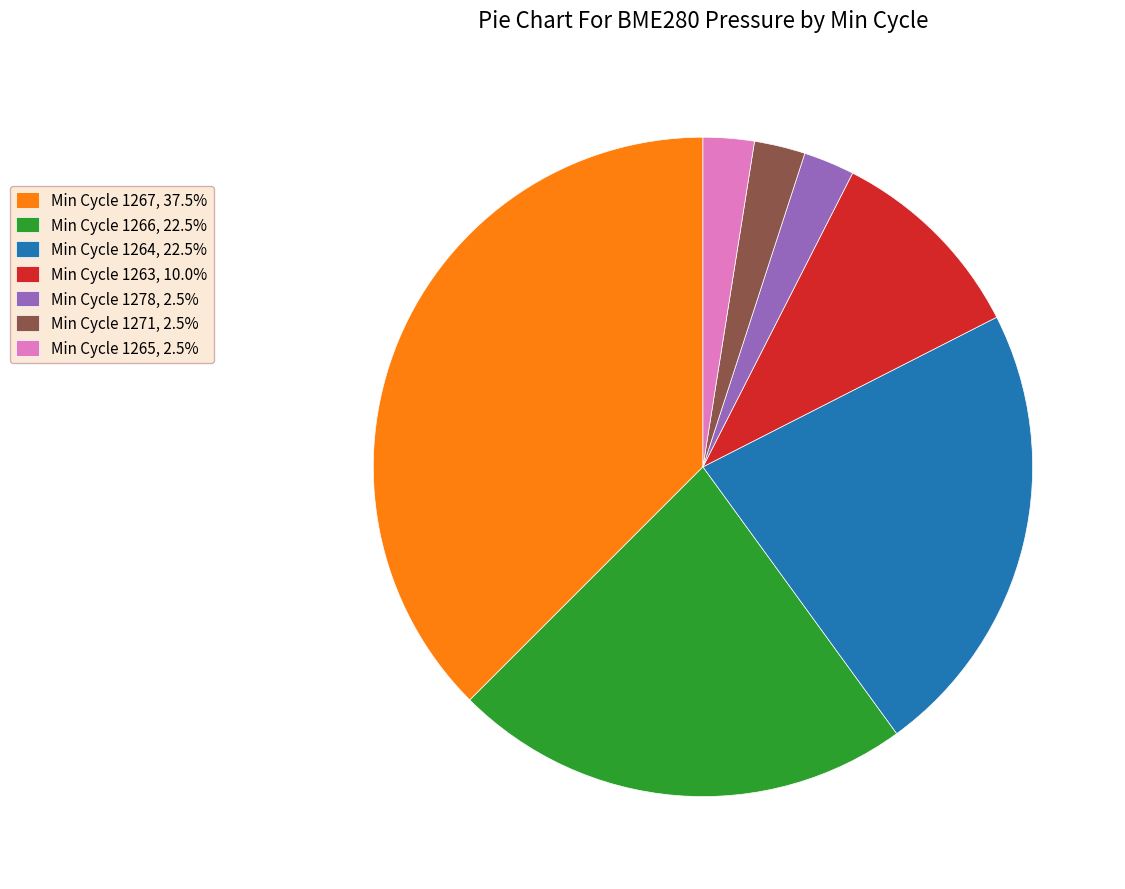

Approximately how many times larger is the value at Min Cycle 1278, 2.5% compared to Min Cycle 1265, 2.5%?

1.0